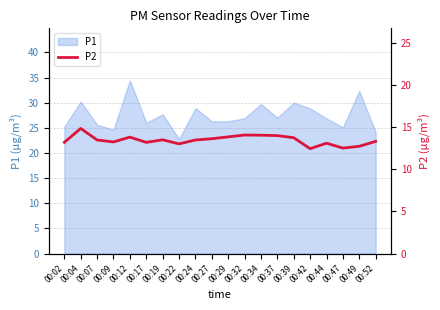

True or false: P1 has a value of 25.3 at 00:02.

True